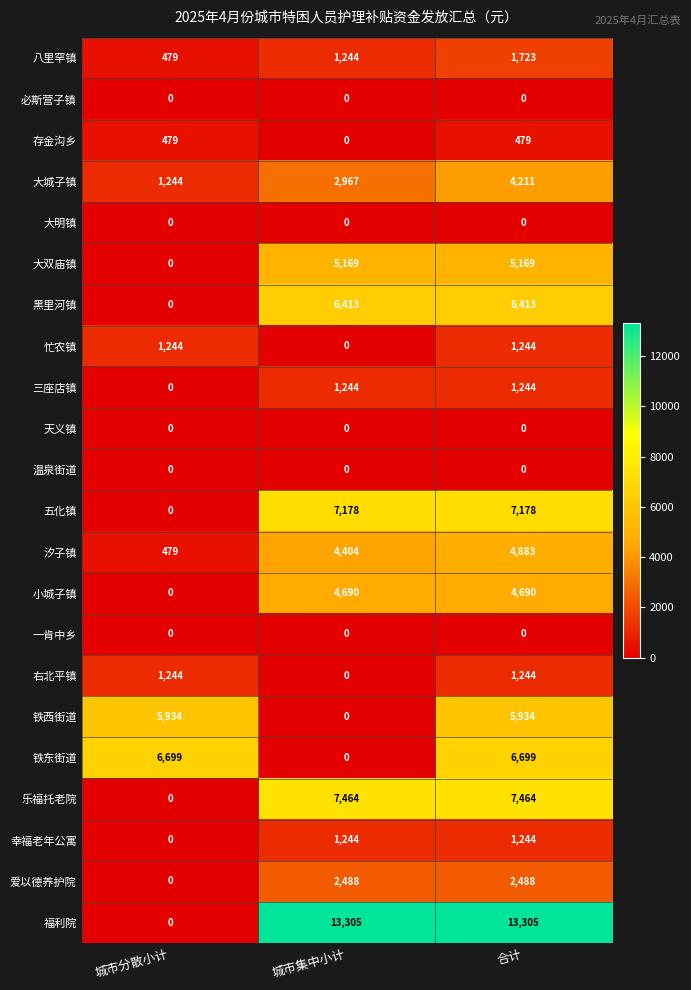

What is the maximum value shown in the chart?

13305